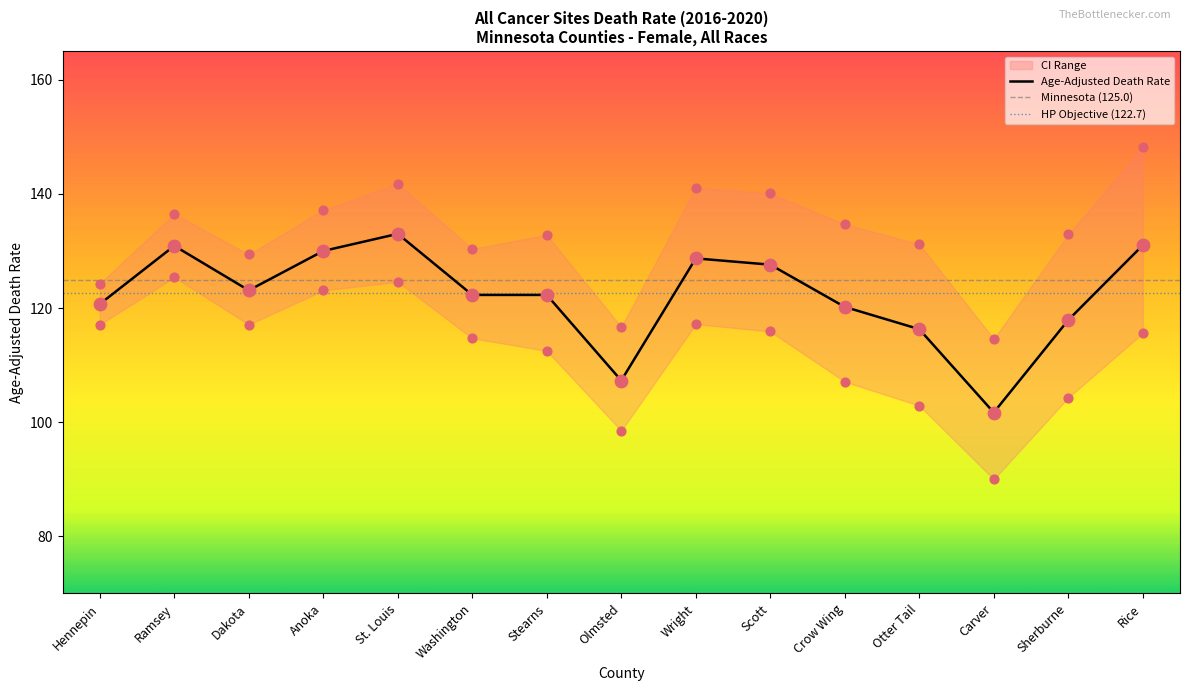

Which series contains the lowest Y value?

Lower CI (Rate)